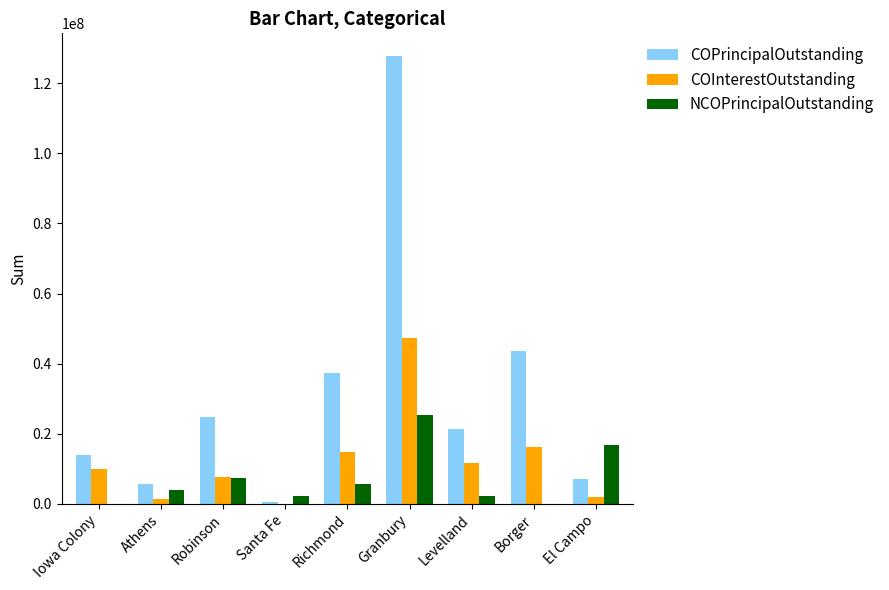

Count the number of categories in the chart.

9